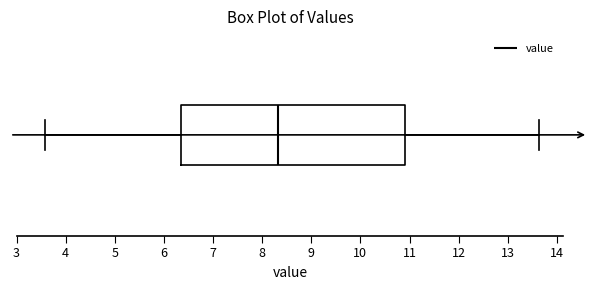

Where does the median line of the box sit on the x-axis? The values are not printed on the chart, so give them approximately, as read against the axis.

8.3